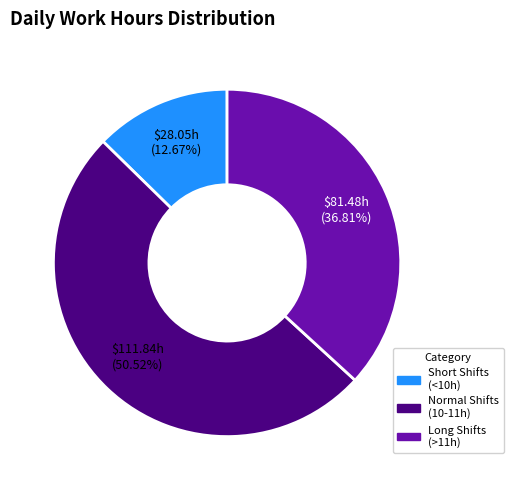

Is there any slice that represents more than half of the pie?

Yes